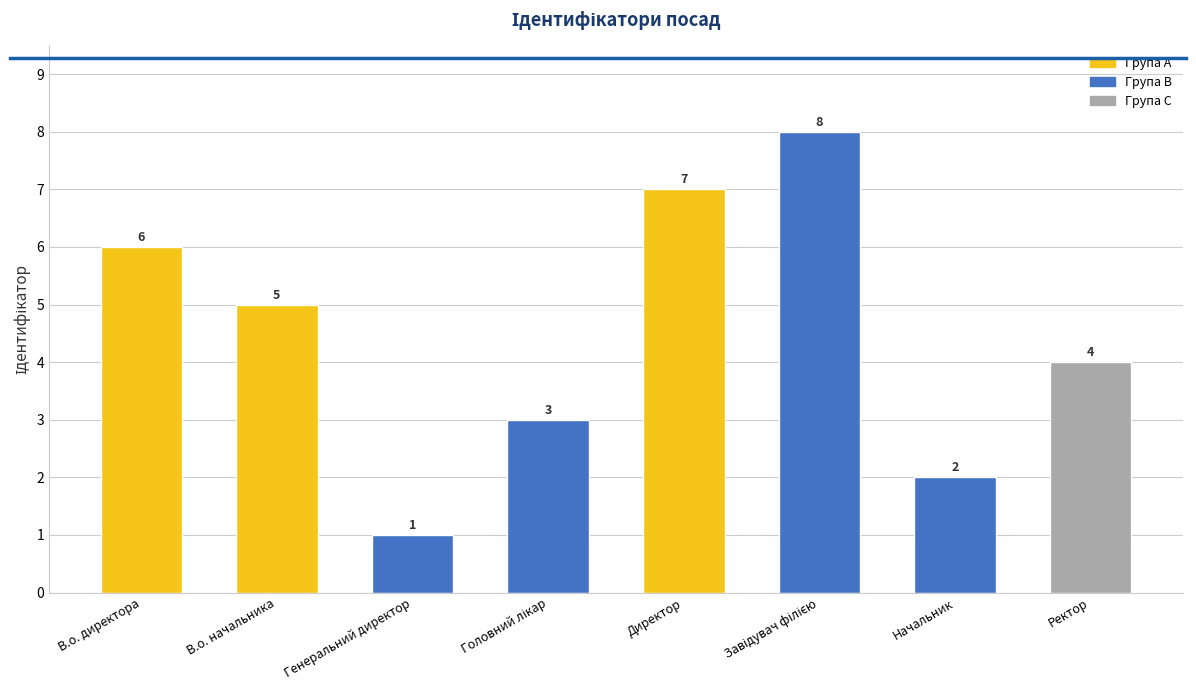

At which label does the data first exceed 5?

В.о. директора